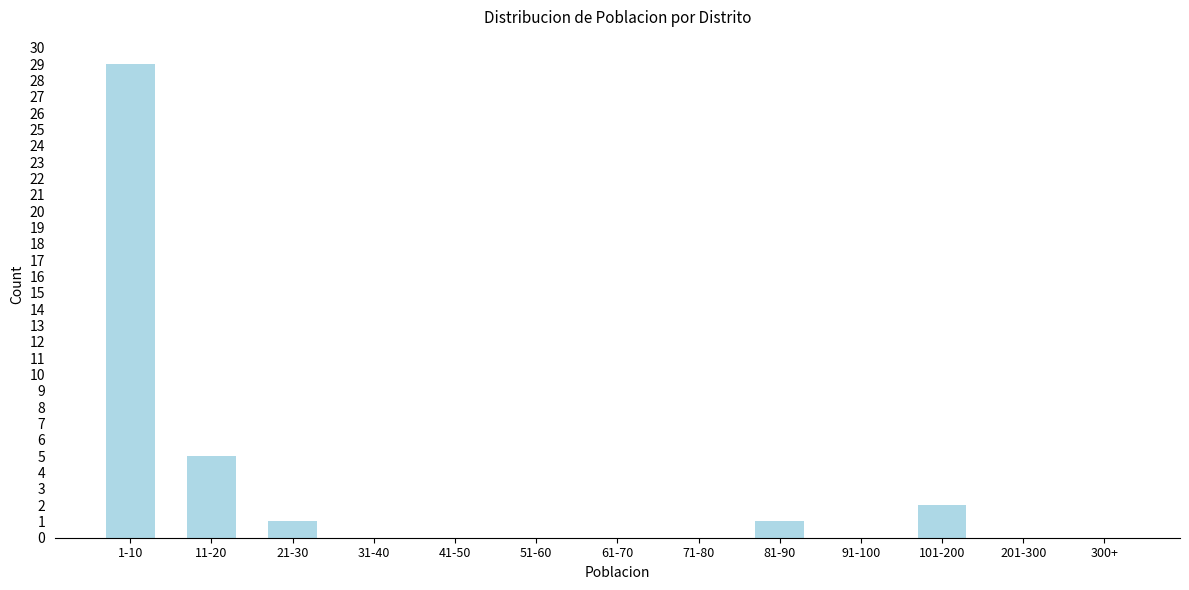

Reading left to right, list all the values displayed in this chart.

1-10=29	11-20=5	21-30=1	31-40=0	41-50=0	51-60=0	61-70=0	71-80=0	81-90=1	91-100=0	101-200=2	201-300=0	300+=0